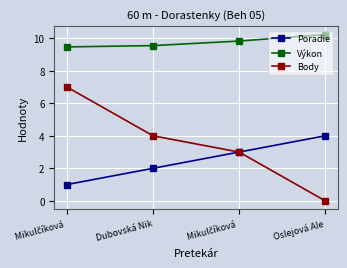

Rank the categories by Body value from highest to lowest.

Mikulčíková , Dubovská Nik, Mikulčíková , Oslejová Ale